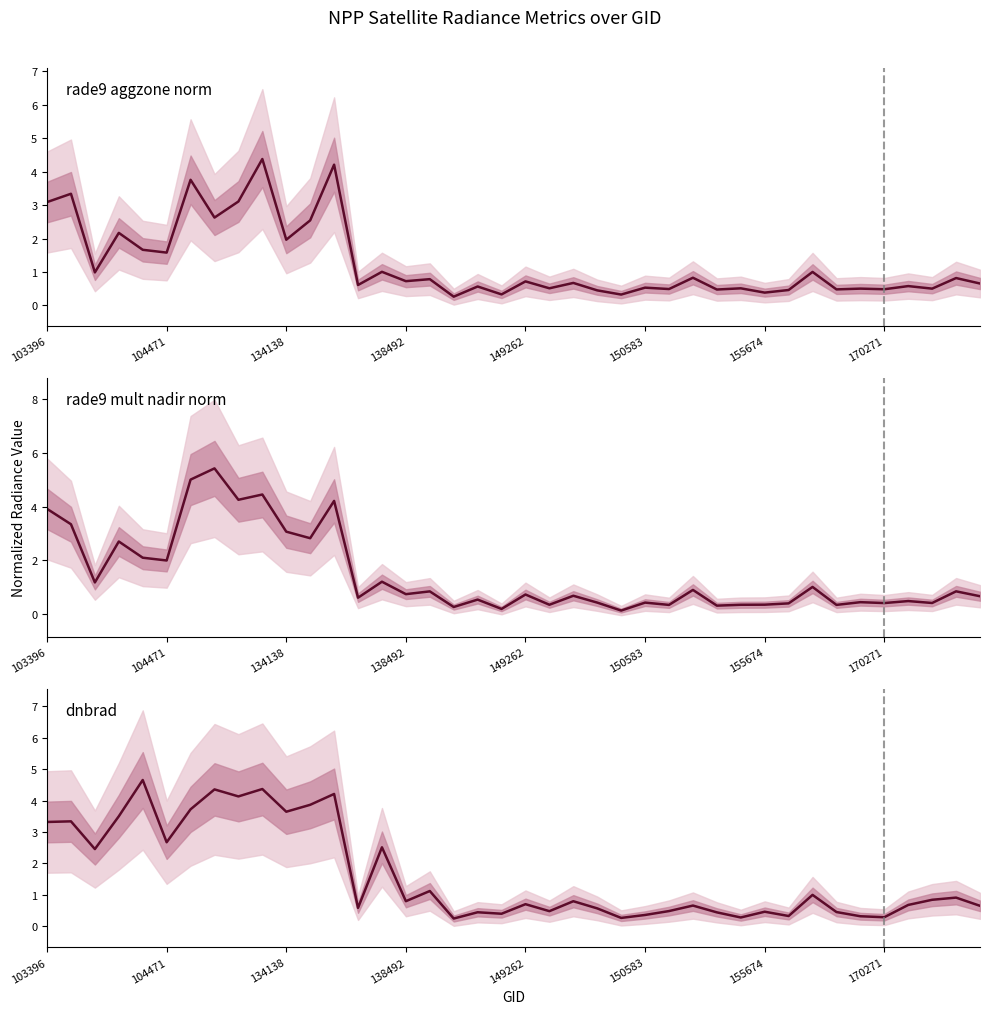

The rade9 mult nadir norm series shows 1.0 at 32. True or false?

True